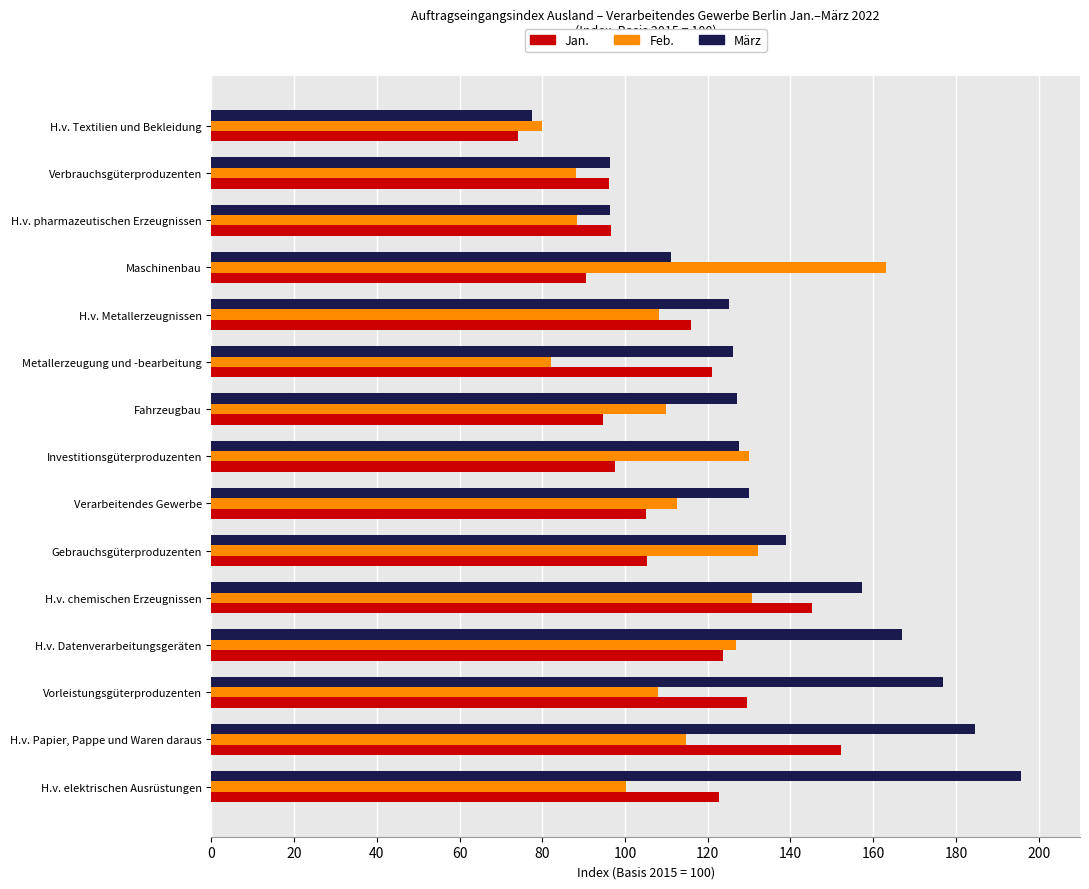

Is it true that März equals 127.0 at Fahrzeugbau?

True